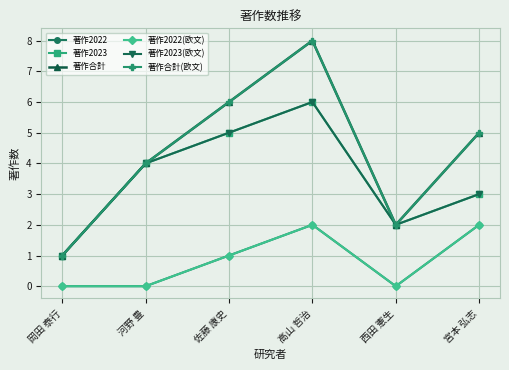

True or false: 著作2023(欧文) and 著作2023 intersect in this chart.

False